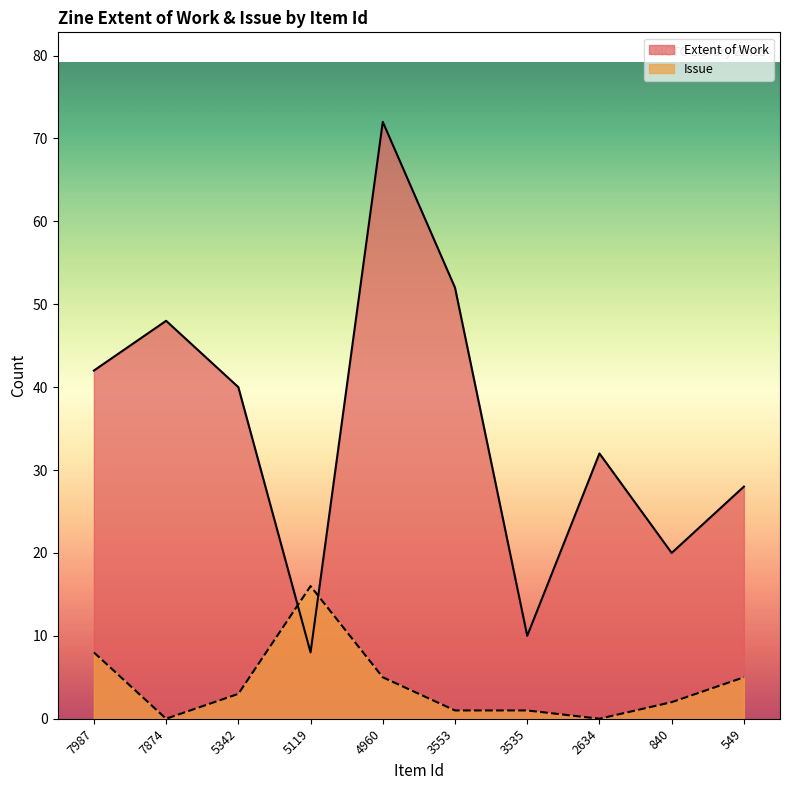

Which category has the highest value in the Extent of Work series?

4960